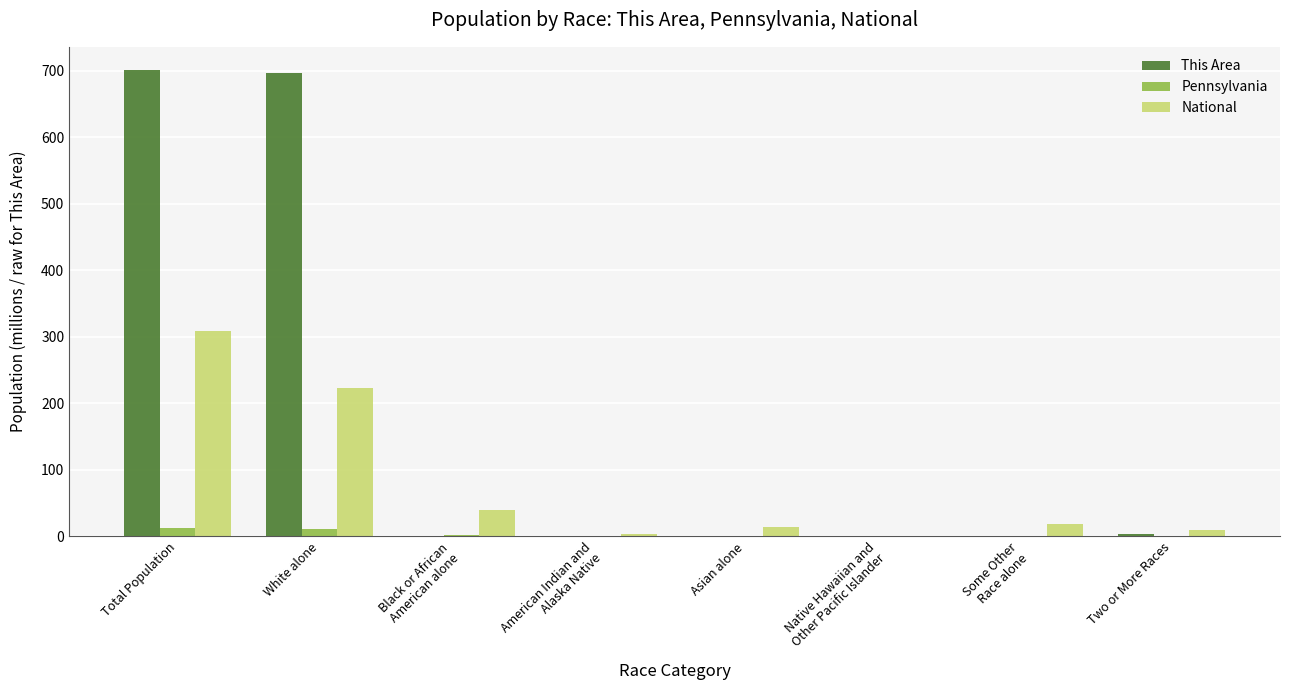

The value of This Area at White alone is 696.0. True or false?

True